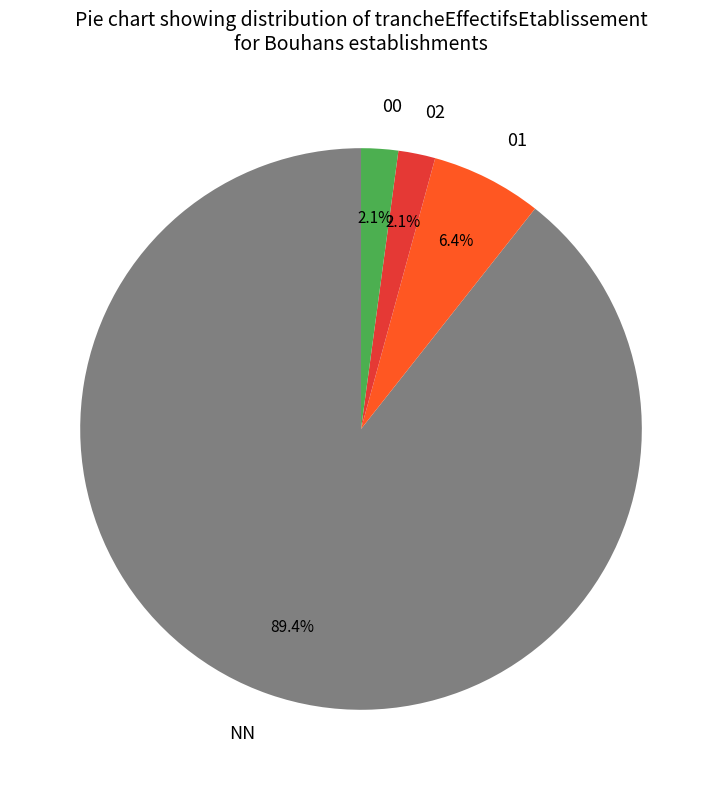

Approximately how many times larger is the value at 00 compared to 01?

0.3